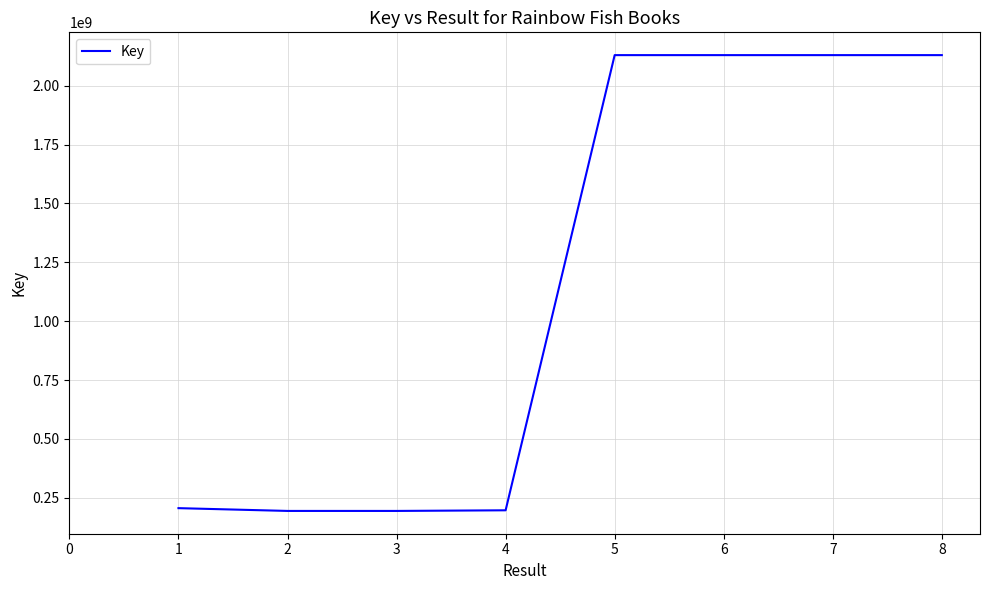

Does the chart display data point markers on the line(s)?

No